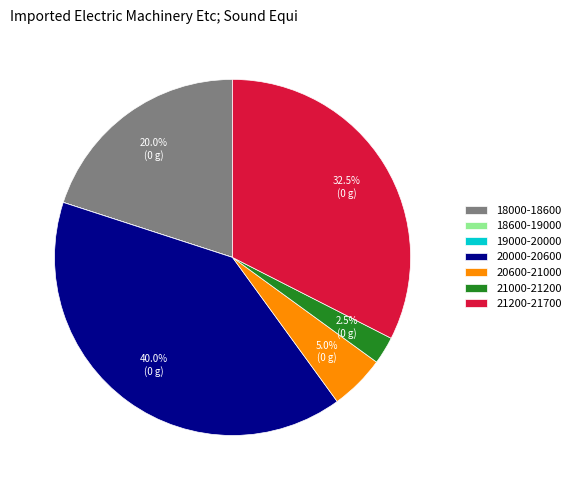

Does 21000-21200 represent more than half of the total?

No